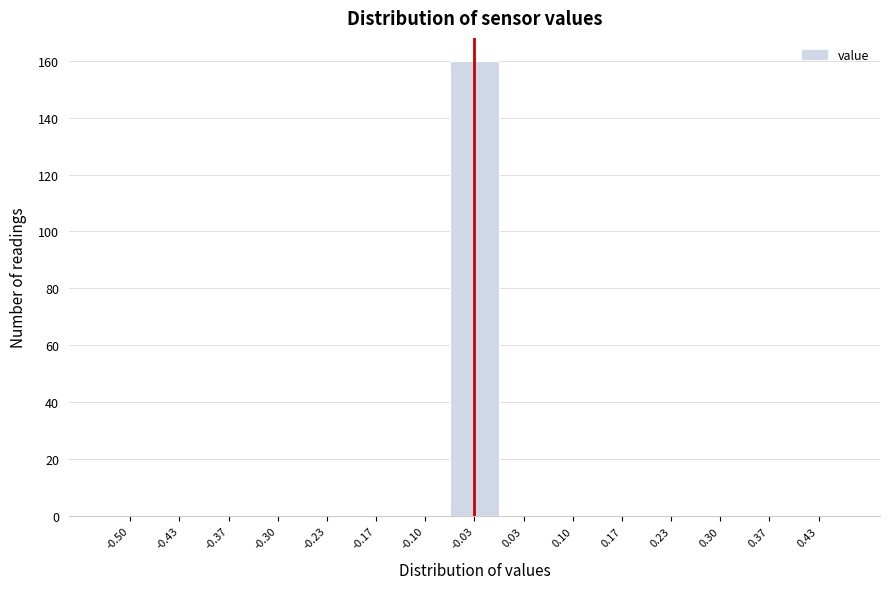

Reading left to right, extract all data points from this chart.

-0.50=0	-0.43=0	-0.37=0	-0.30=0	-0.23=0	-0.17=0	-0.10=0	-0.03=160	0.03=0	0.10=0	0.17=0	0.23=0	0.30=0	0.37=0	0.43=0